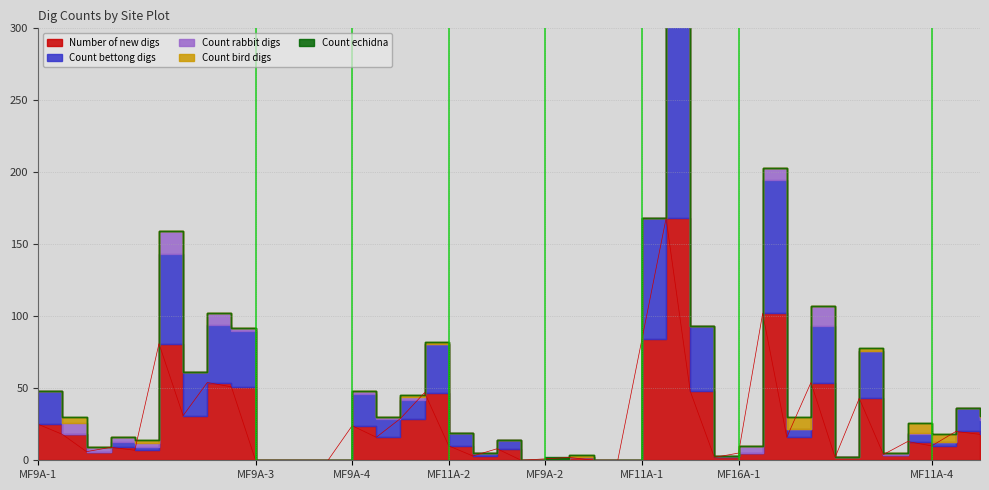

Between MF9A-4-AL and MF16A-1-BR, which series saw the biggest shift?

Number of new digs